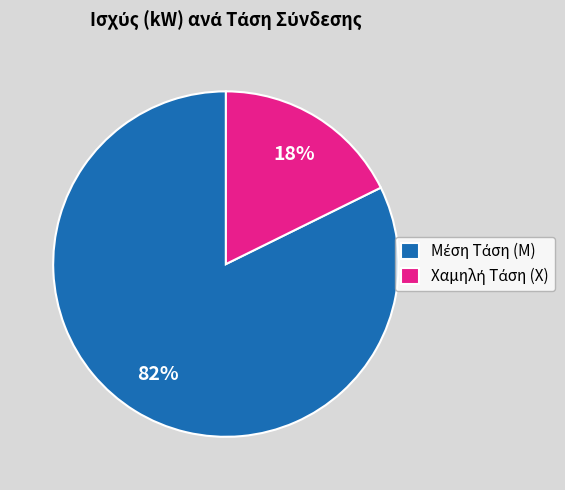

Is there a majority slice in this chart?

Yes